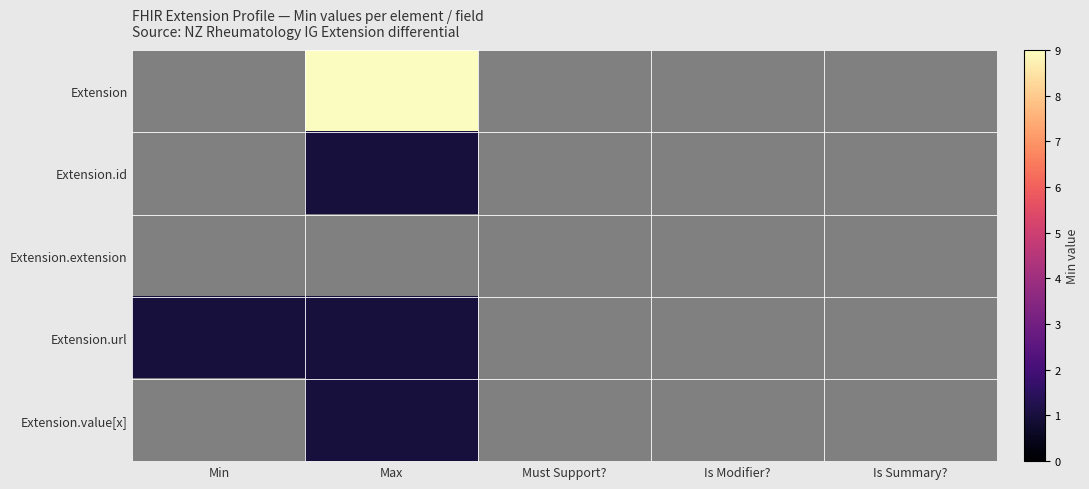

How many positive values does the Extension series have?

1